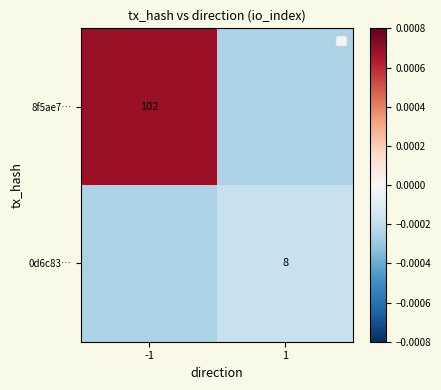

At how many categories does at least one series exceed 0?

1